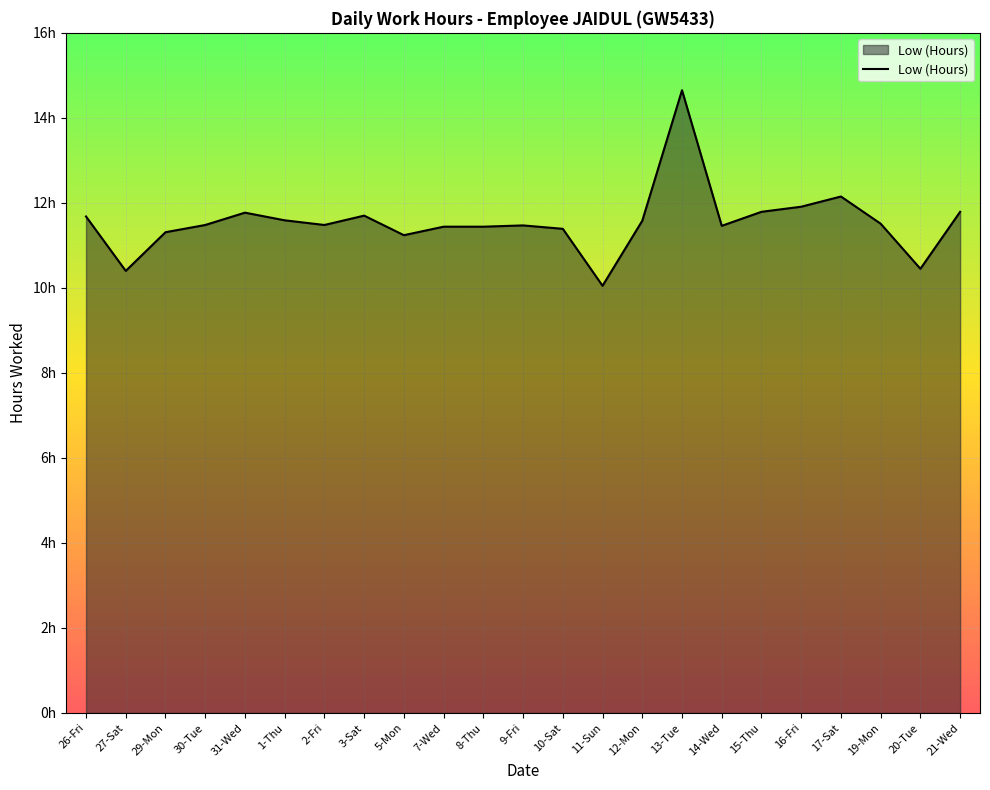

Reading right to left, extract all data points from this chart.

21-Wed=11.8	20-Tue=10.4	19-Mon=11.5	17-Sat=12.2	16-Fri=11.9	15-Thu=11.8	14-Wed=11.5	13-Tue=14.7	12-Mon=11.6	11-Sun=10.1	10-Sat=11.4	9-Fri=11.5	8-Thu=11.4	7-Wed=11.4	5-Mon=11.2	3-Sat=11.7	2-Fri=11.5	1-Thu=11.6	31-Wed=11.8	30-Tue=11.5	29-Mon=11.3	27-Sat=10.4	26-Fri=11.7